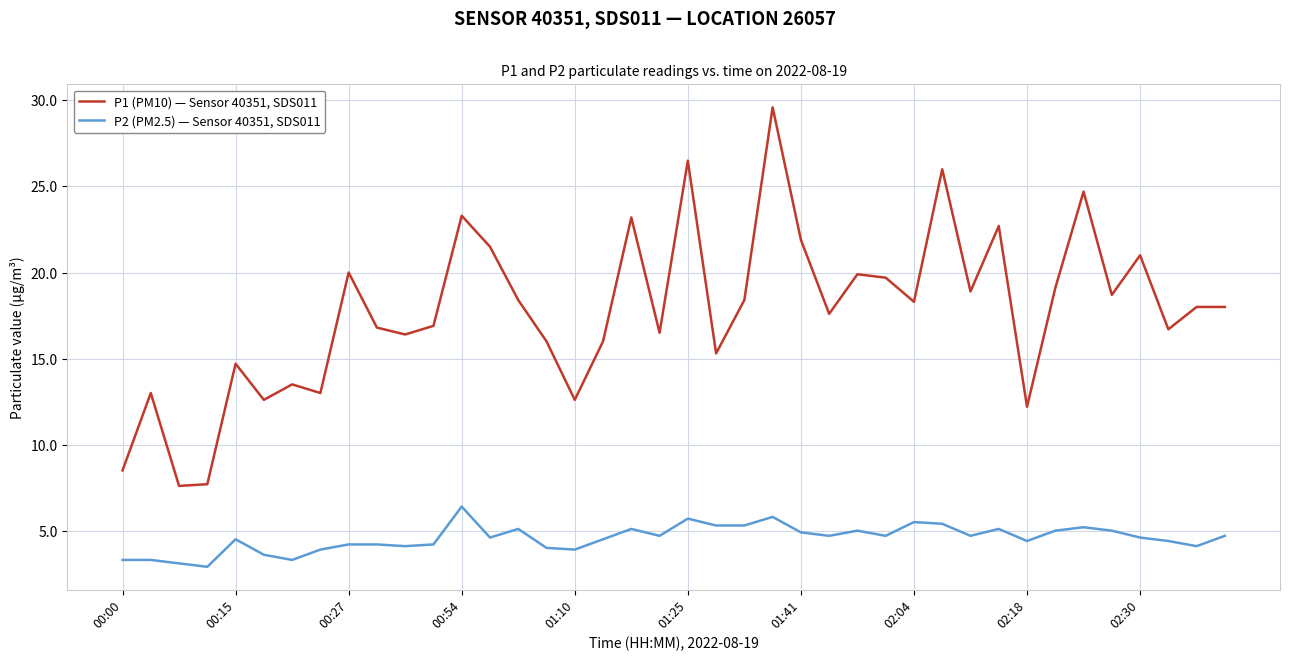

What is the maximum value shown in the chart?

29.6